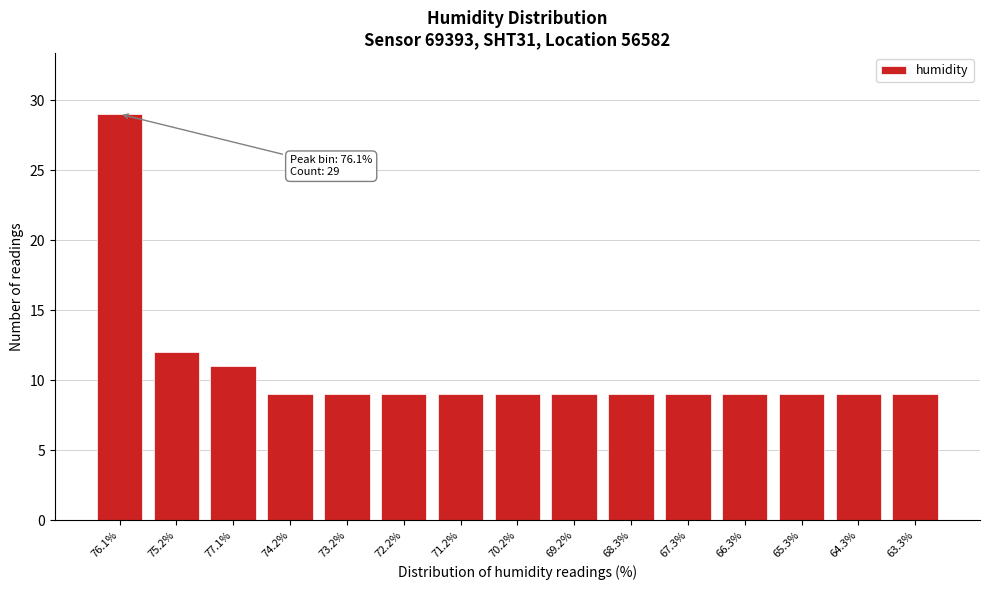

Reading right to left, list all the values displayed in this chart.

63.3%=9	64.3%=9	65.3%=9	66.3%=9	67.3%=9	68.3%=9	69.2%=9	70.2%=9	71.2%=9	72.2%=9	73.2%=9	74.2%=9	77.1%=11	75.2%=12	76.1%=29